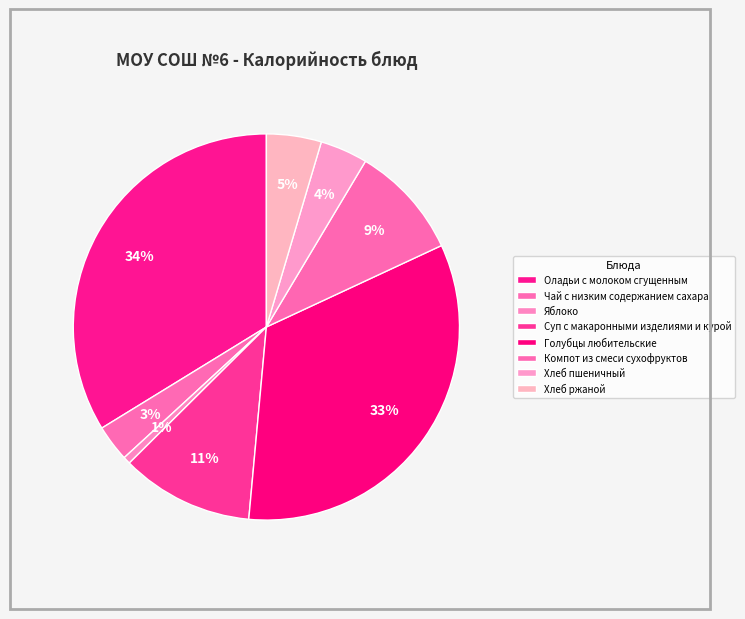

Count the number of slices in the pie.

8